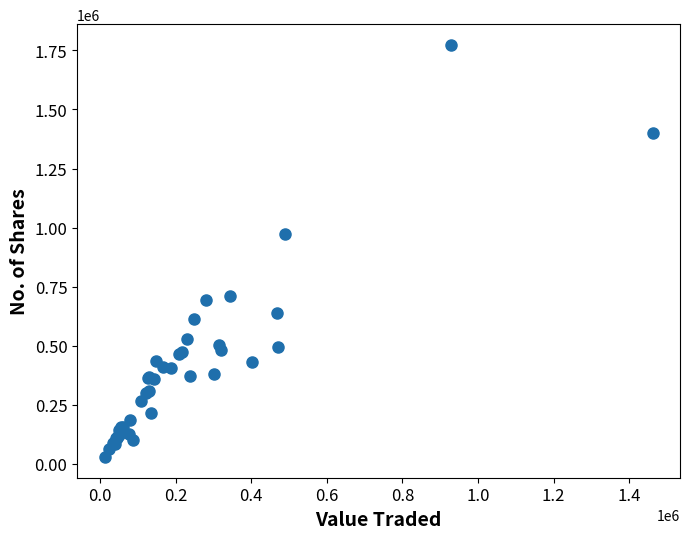

What Y value in the scatter plot is closest to 901122?

971041